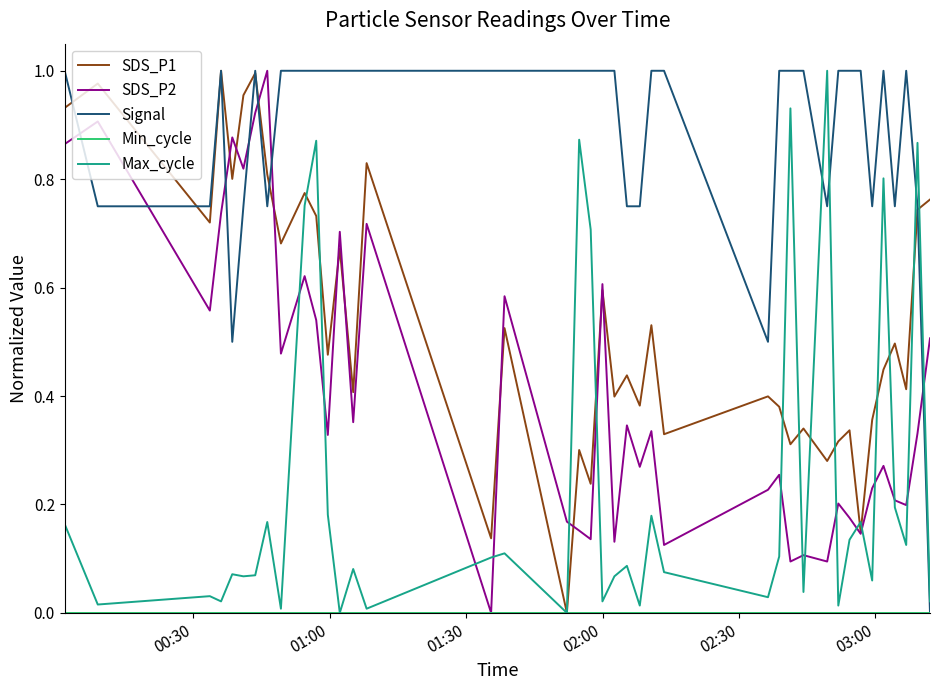

Which series ends up on top after the final intersection of Signal and SDS_P2?

SDS_P2